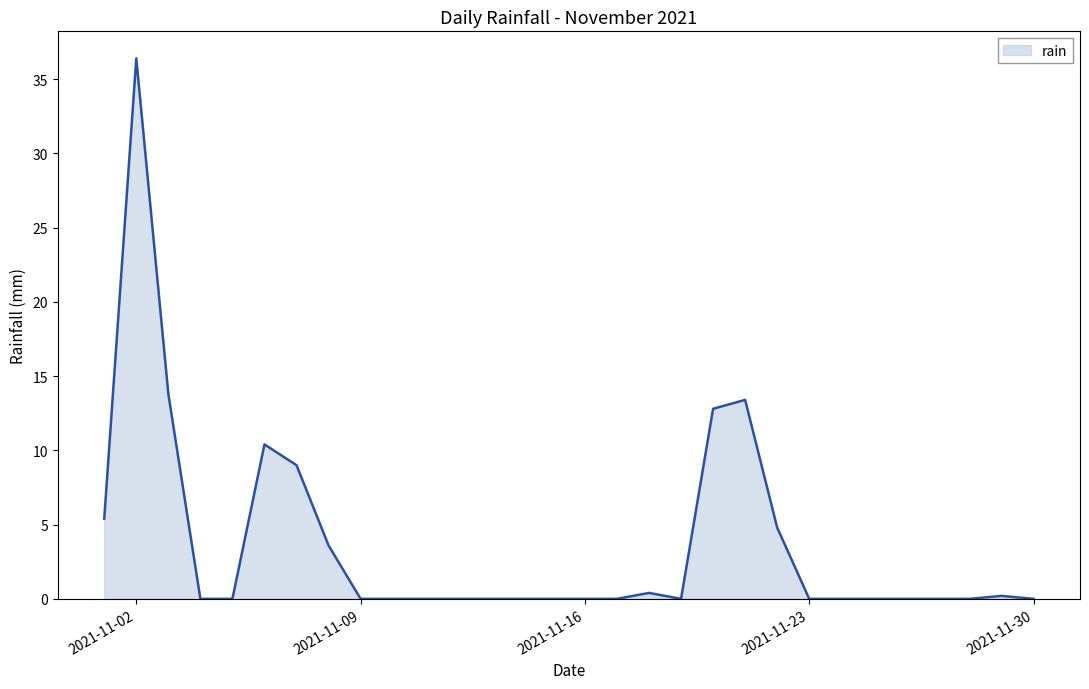

Does the chart have visible grid lines?

No